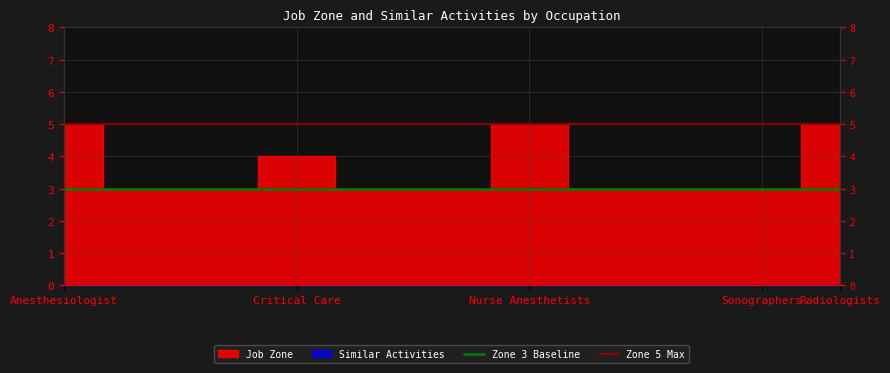

The Zone 3 Baseline series shows 1 at Anesthesiologist. True or false?

False